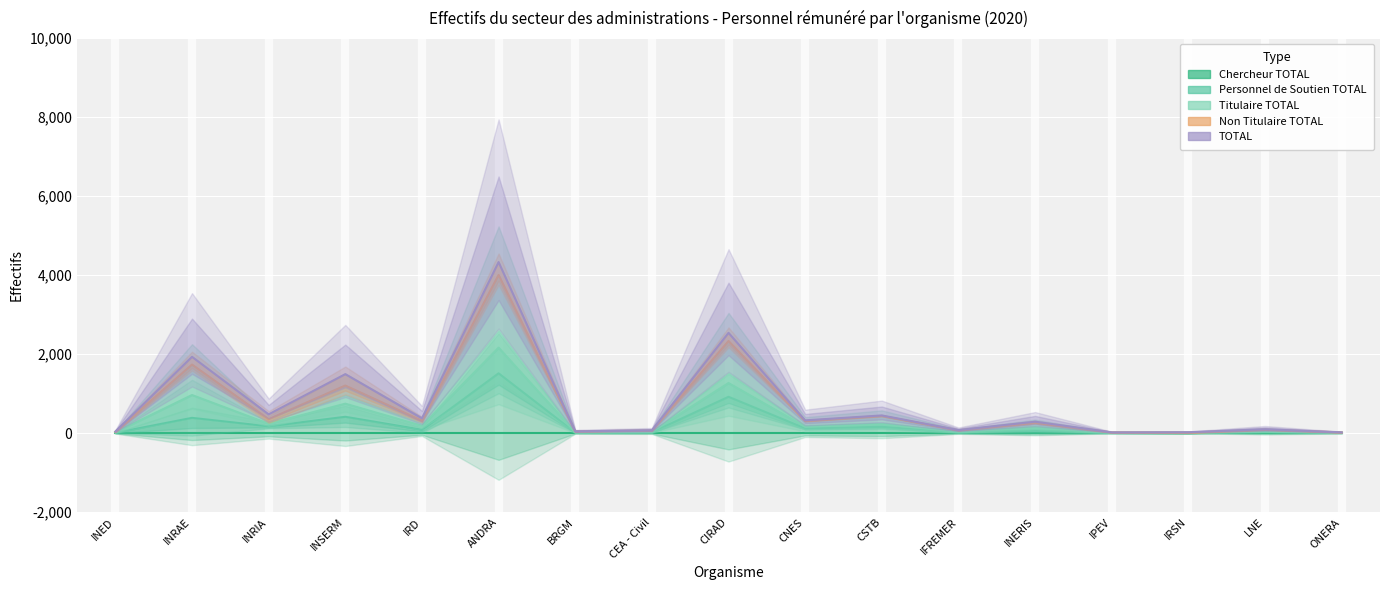

True or false: Personnel de Soutien TOTAL and TOTAL cross at least once.

False